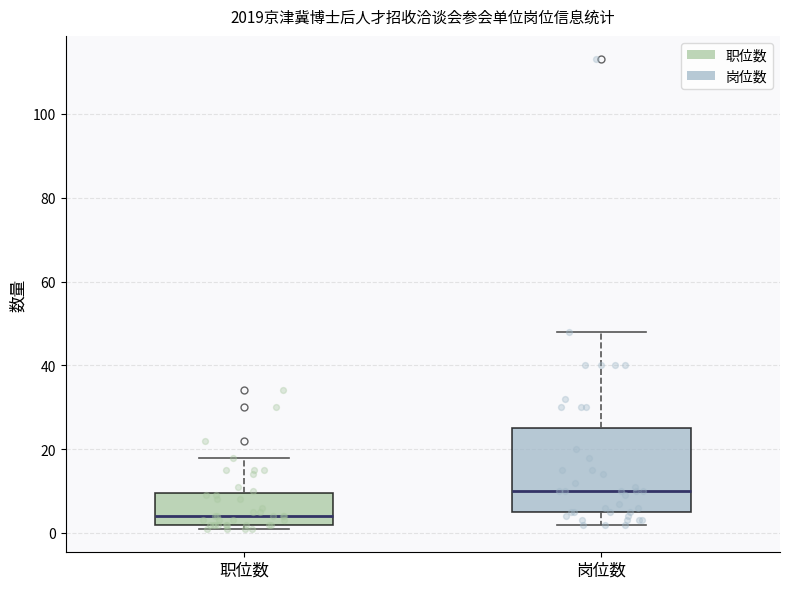

Where is the lower edge of the box for 职位数 on the y-axis? The values are not printed on the chart, so give them approximately, as read against the axis.

2